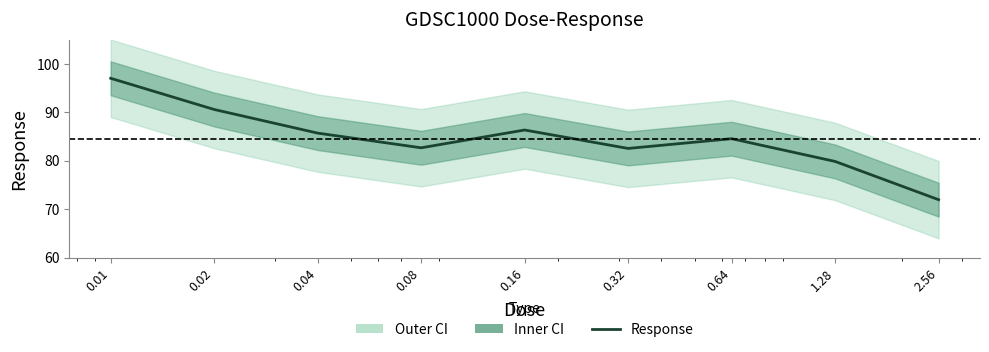

What is the sum of all values?

761.3